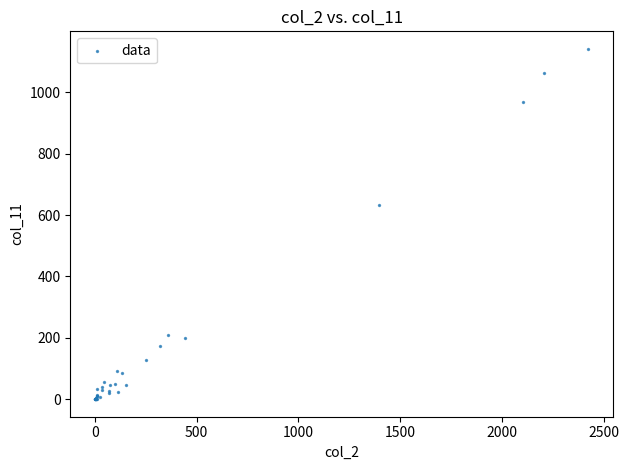

What Y value in the scatter plot is closest to 571?

634